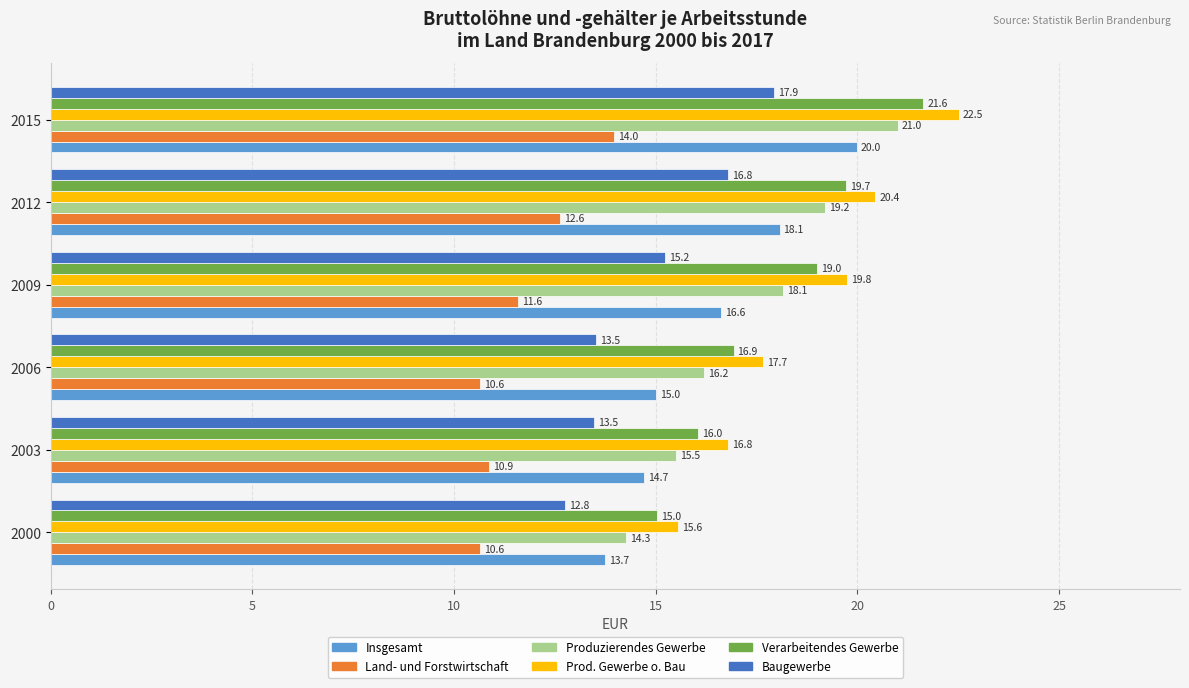

What are all the series names shown in the legend?

Insgesamt, Land- und Forstwirtschaft, Produzierendes Gewerbe, Prod. Gewerbe o. Bau, Verarbeitendes Gewerbe, Baugewerbe